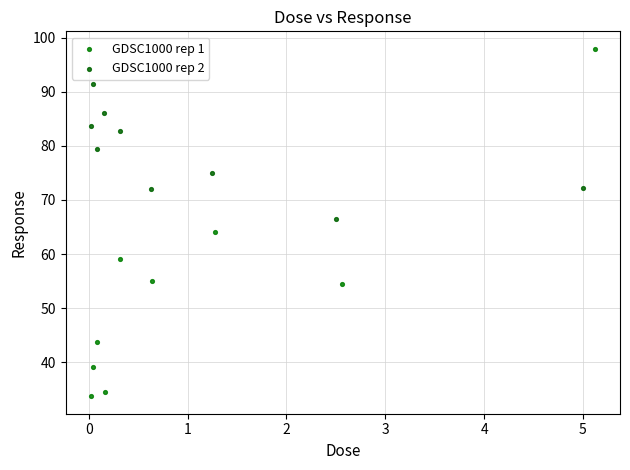

Which series reaches the minimum Y coordinate?

GDSC1000 rep 1